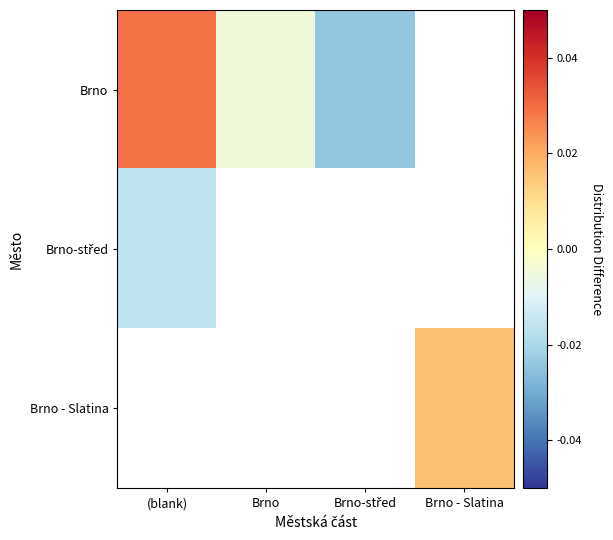

Is it true that Brno-střed equals -0.0 at (blank)?

True